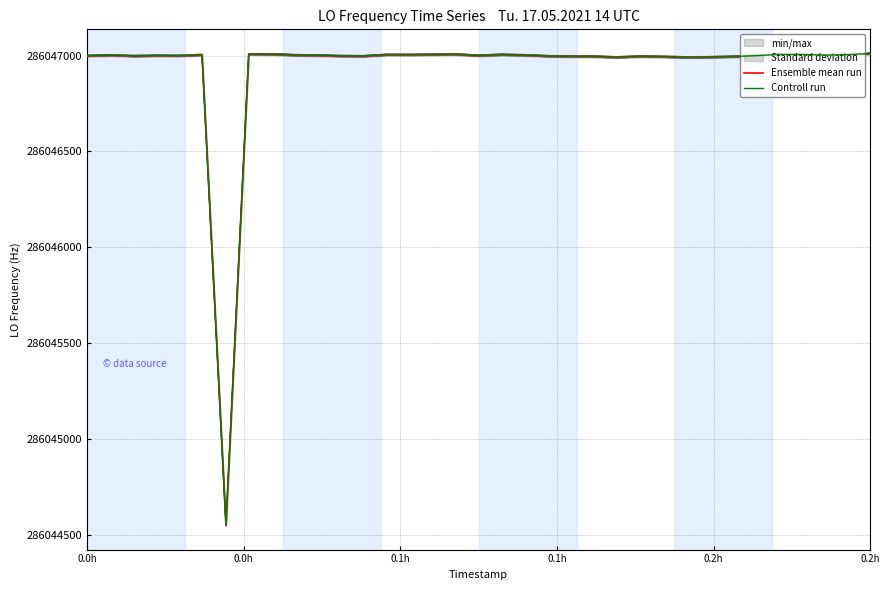

What is the highest value of the Controll run series?

286047010.2